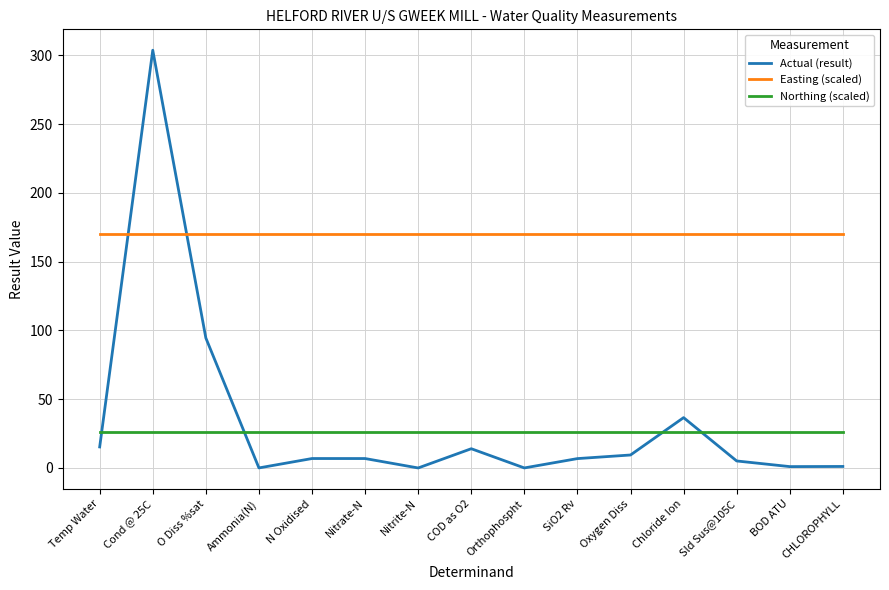

Which series has the largest total across all categories?

Easting (scaled)